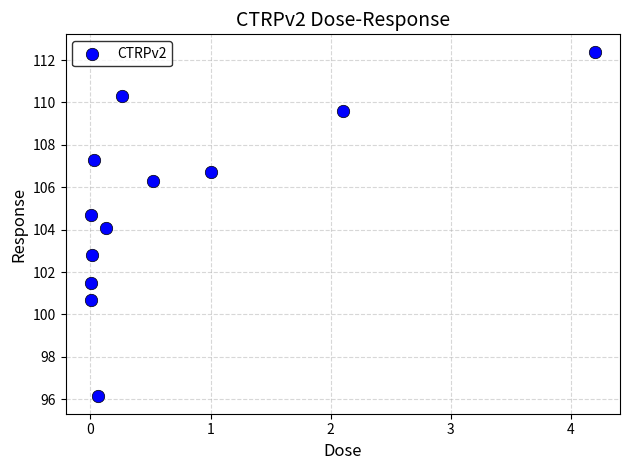

What is the range of Y values (max minus min)?

16.3